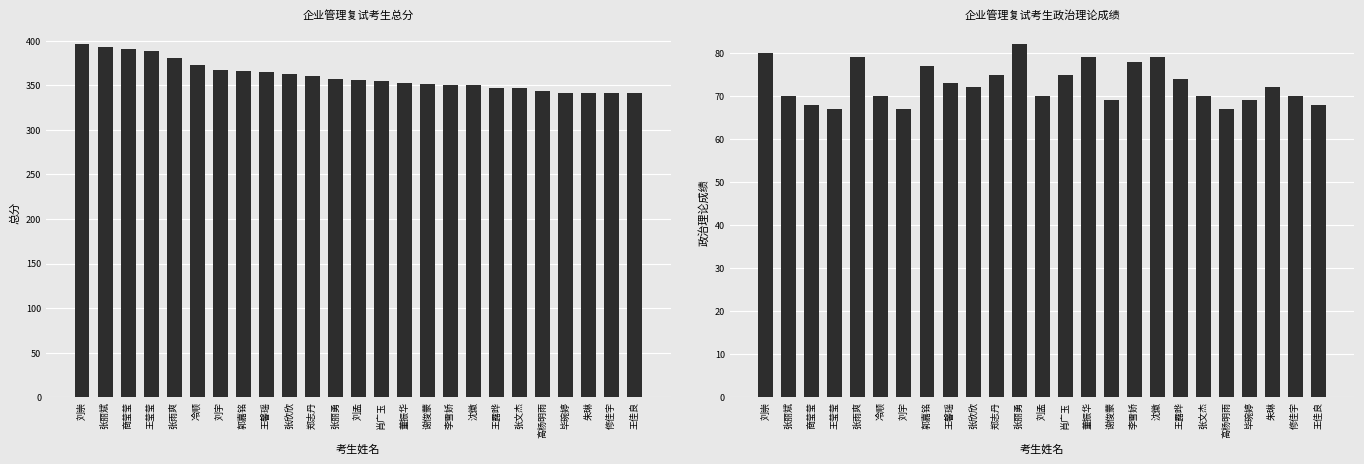

What is the difference between the 总分 values at 肖广玉 and 王露晔?

8